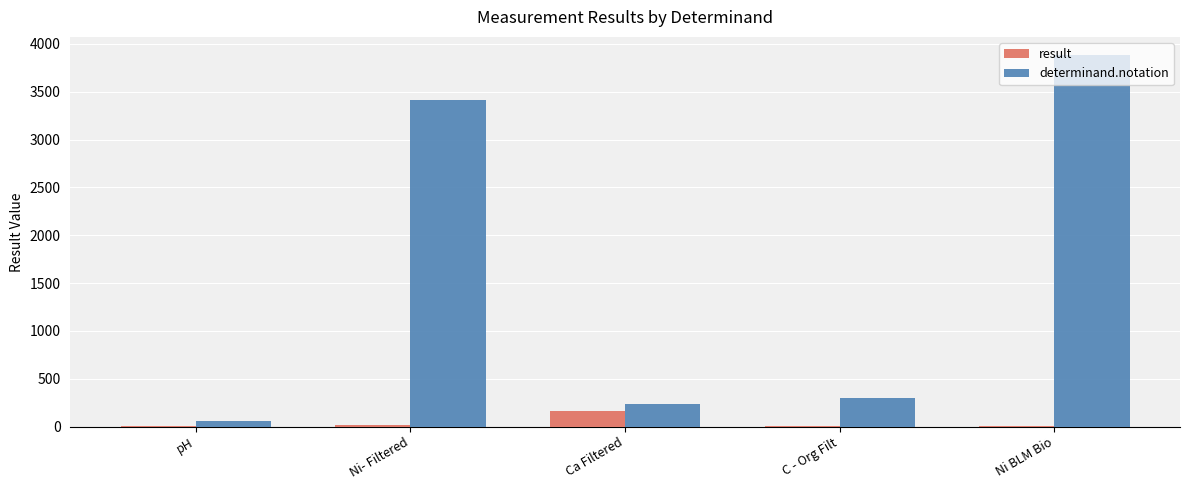

How many groups of bars are there?

5